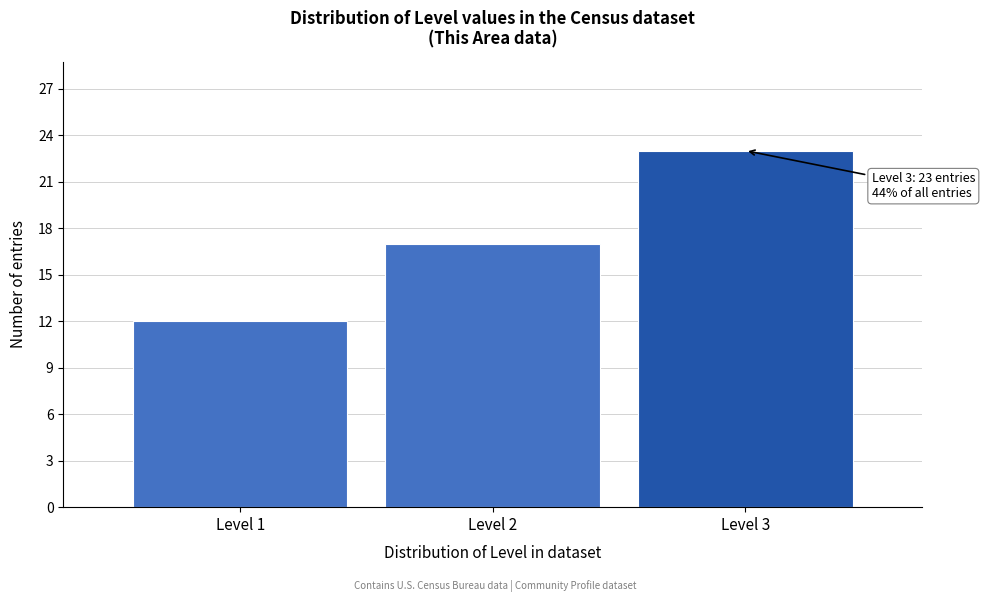

Reading left to right, transcribe all the data shown in this chart.

12	17	23